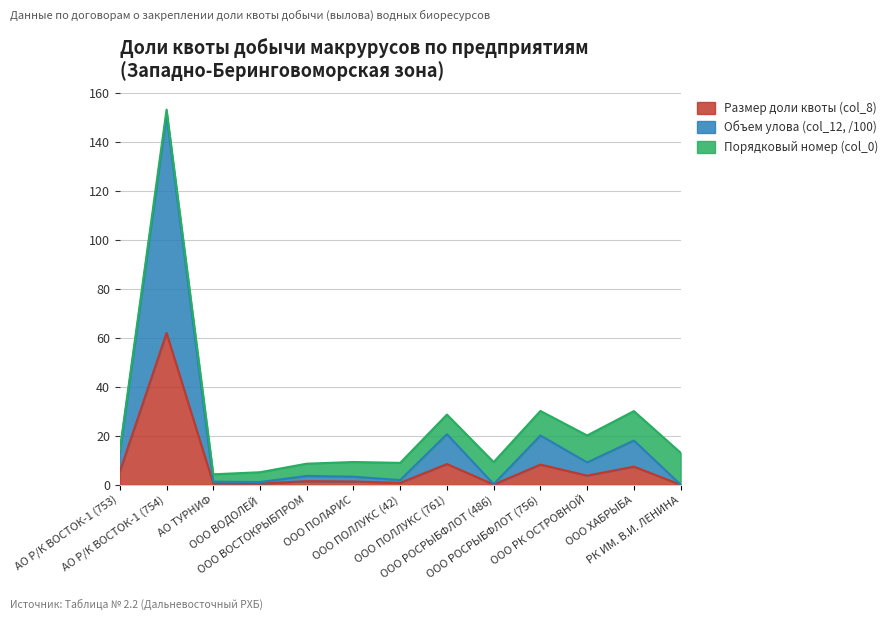

What is the maximum value for Размер доли квоты (col_8)?

61.9